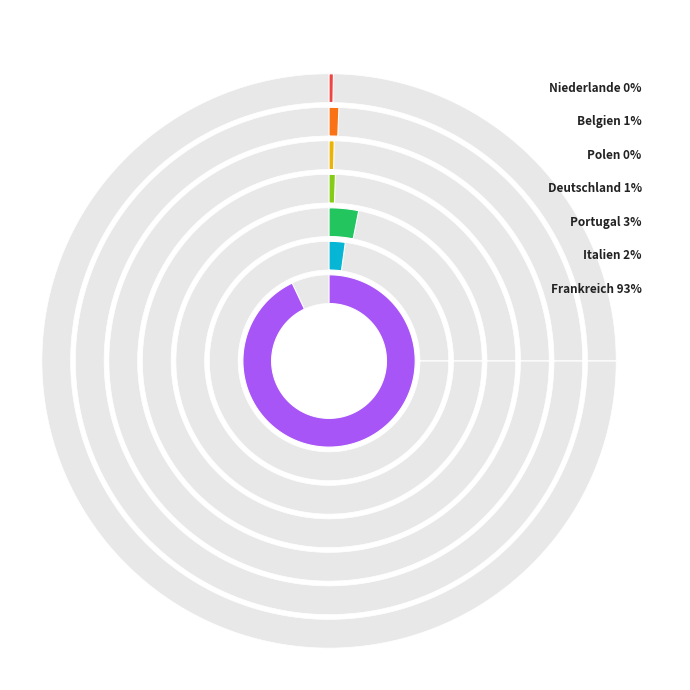

Does Belgien represent more than half of the total?

No